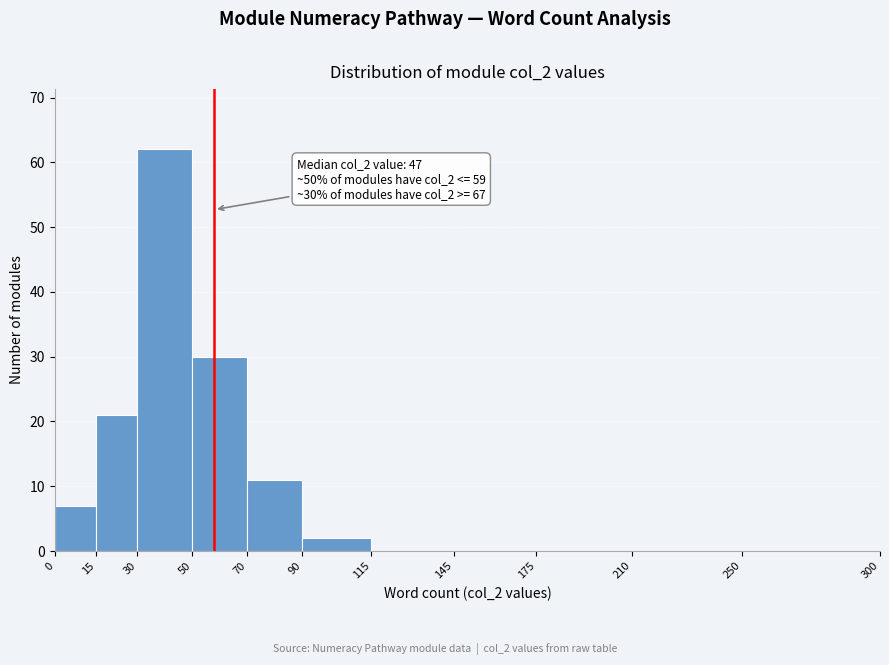

Over which range of the x-axis is the bar tallest?

30 to 50